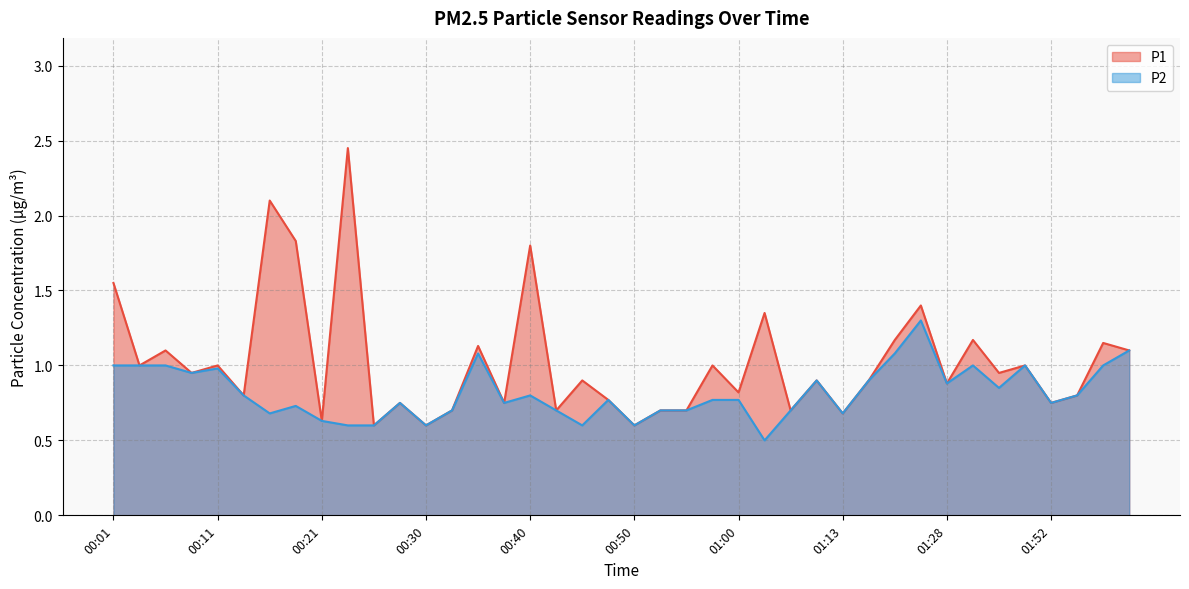

Which series has the largest total across all categories?

P1